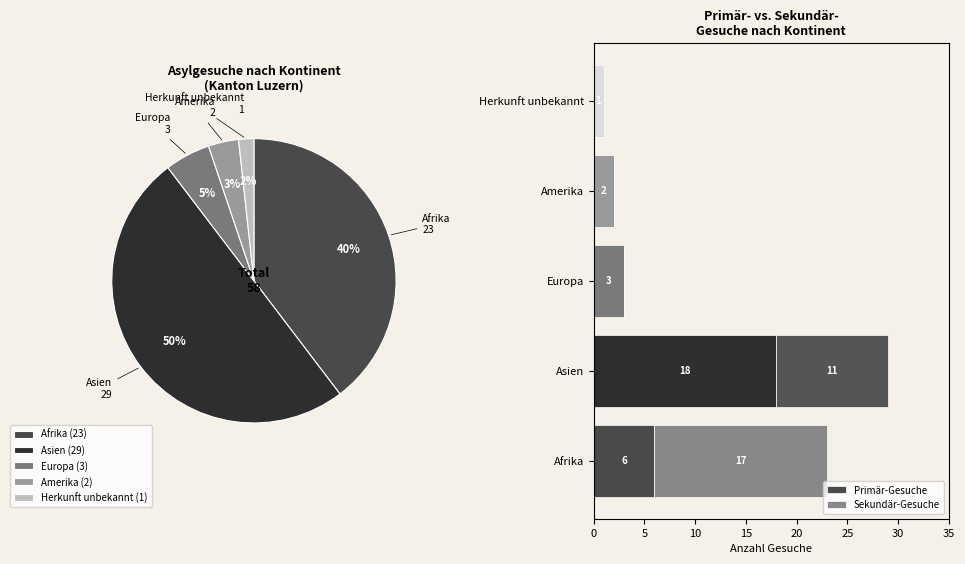

What is the majority slice?

Asien